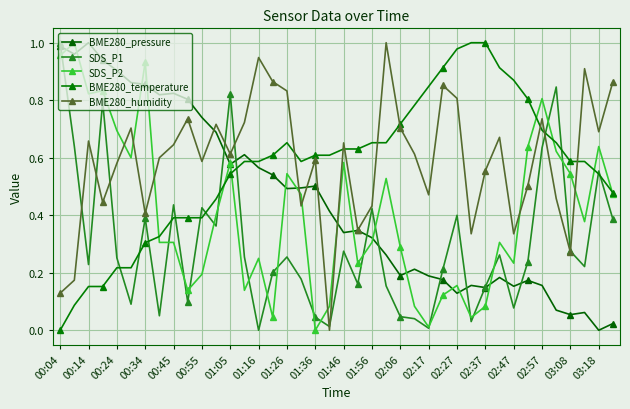

Does the chart display data point markers on the line(s)?

Yes